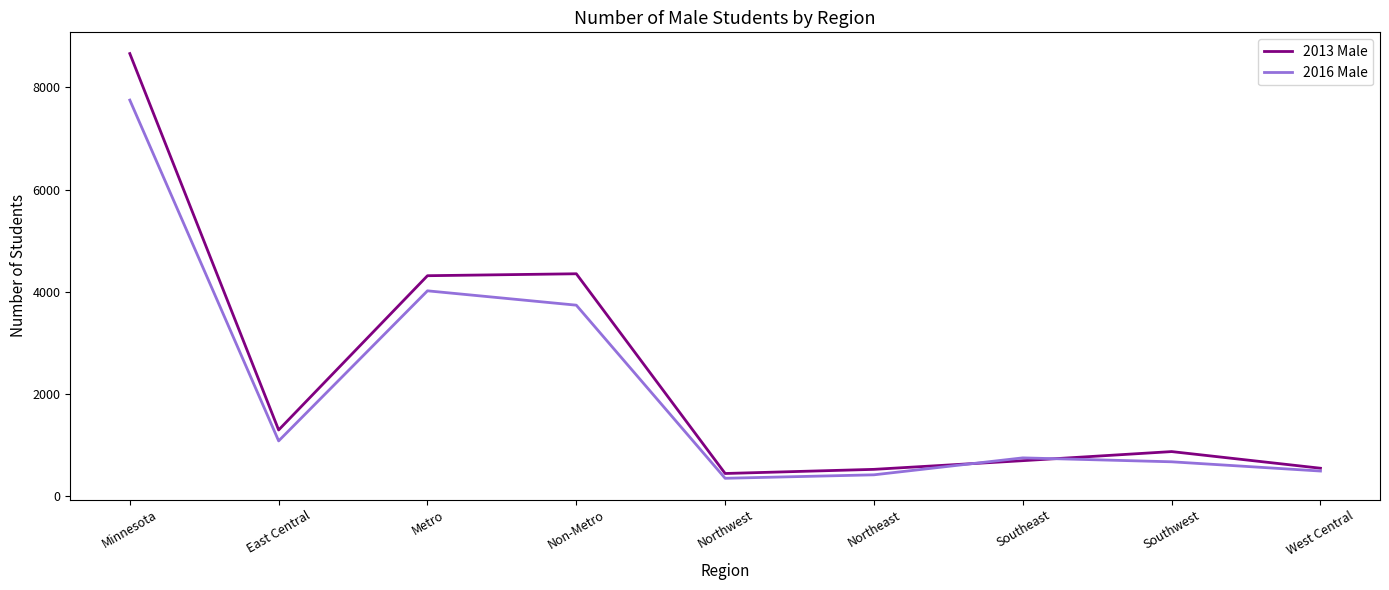

Which series has the largest total across all categories?

2013 Male